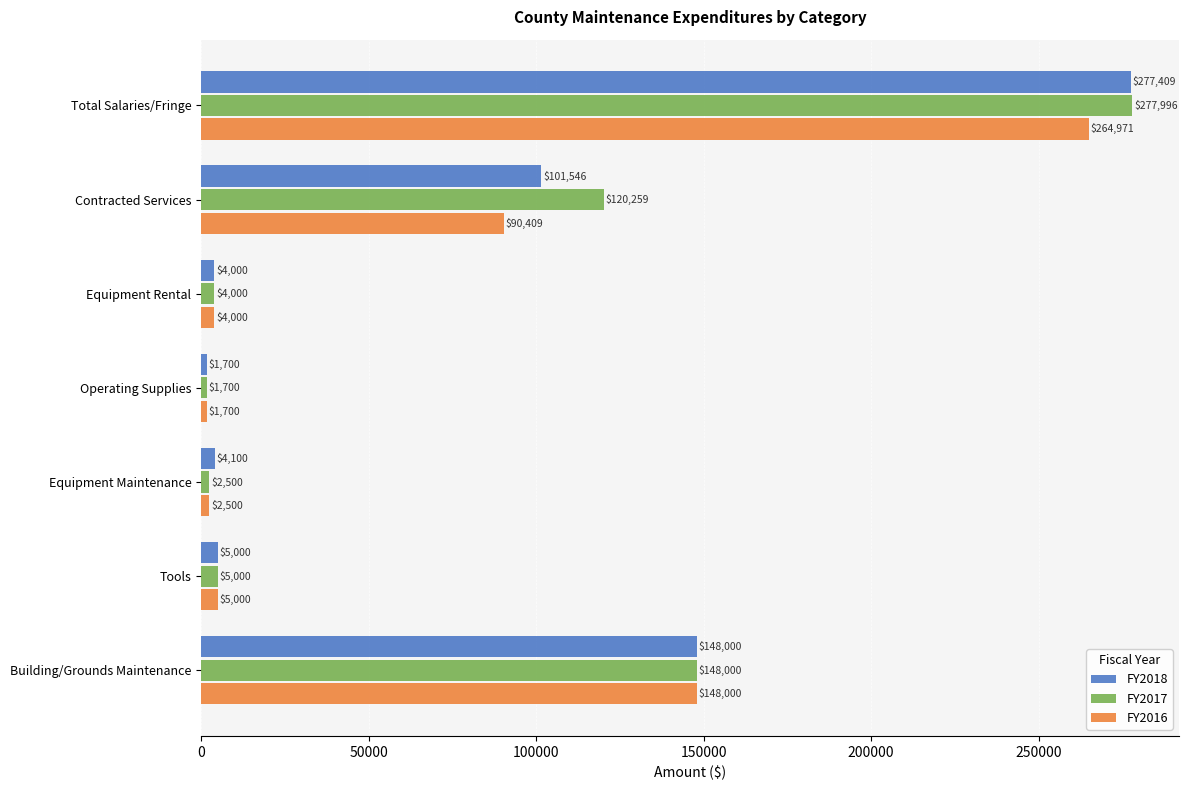

What is the sum of all FY2018 values?

541755